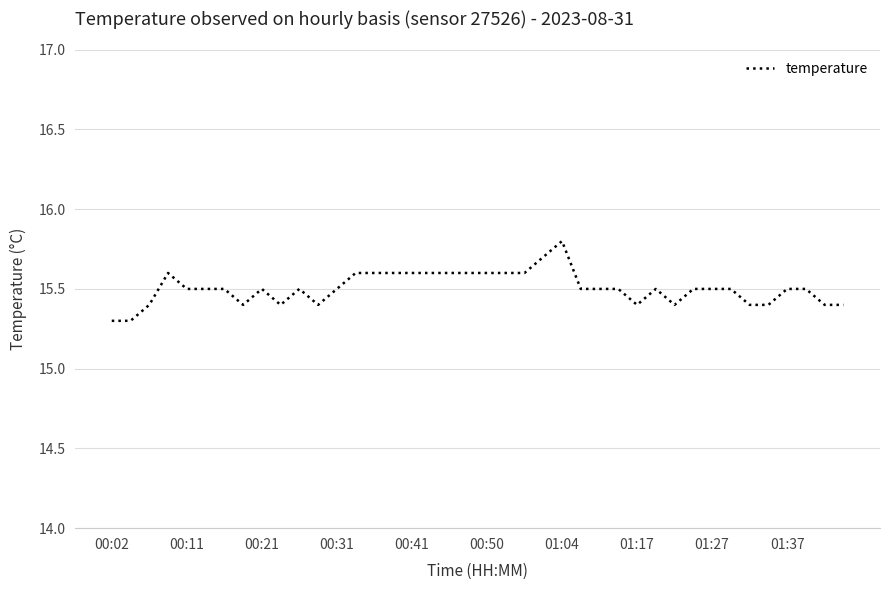

What is the greatest value displayed?

15.8